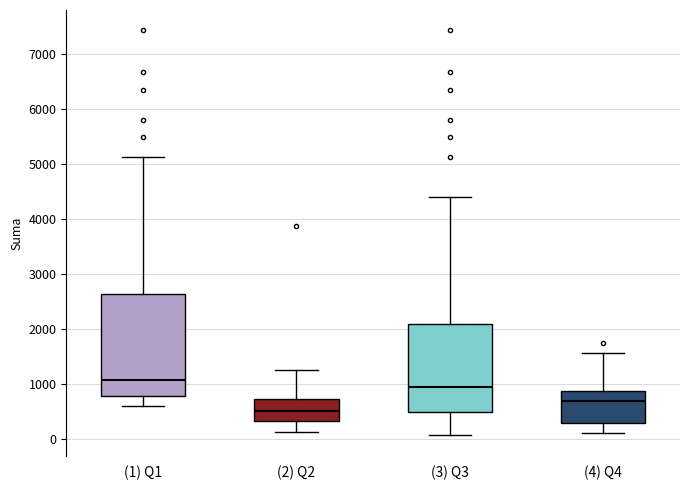

Which box is the tallest, from its lower edge to its upper edge?

(1) Q1